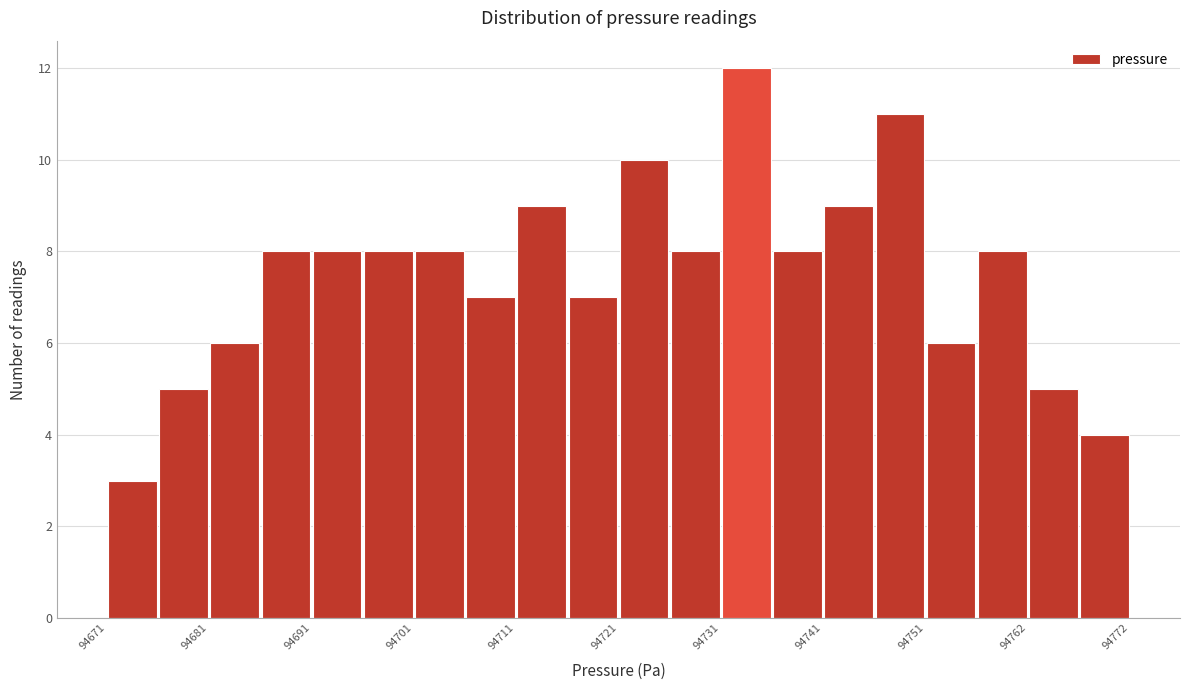

Around what value on the x-axis is the tallest bar? Give the approximate position of its centre, as read against the axis.

94734